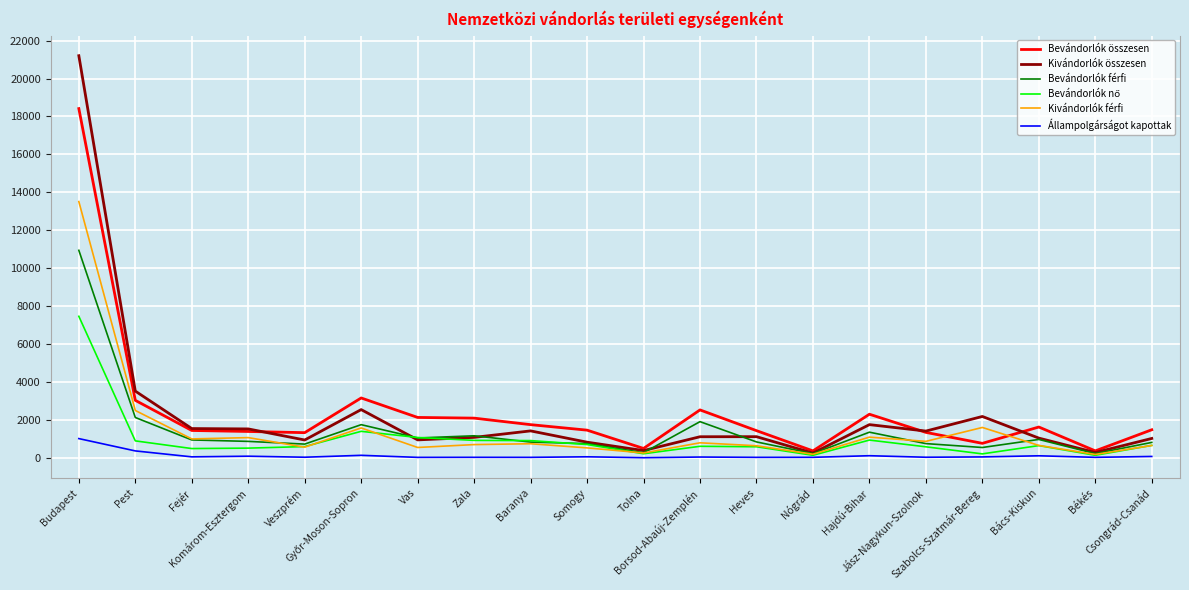

Which series has the largest range (max minus min)?

Kivándorlók összesen